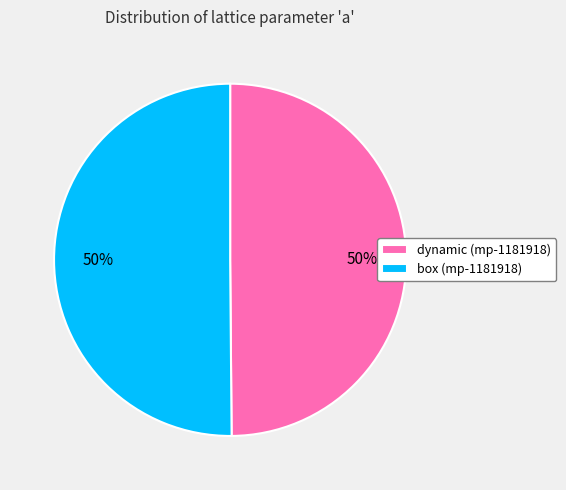

What is the ratio of the value at box (mp-1181918) to the value at dynamic (mp-1181918)?

1.0